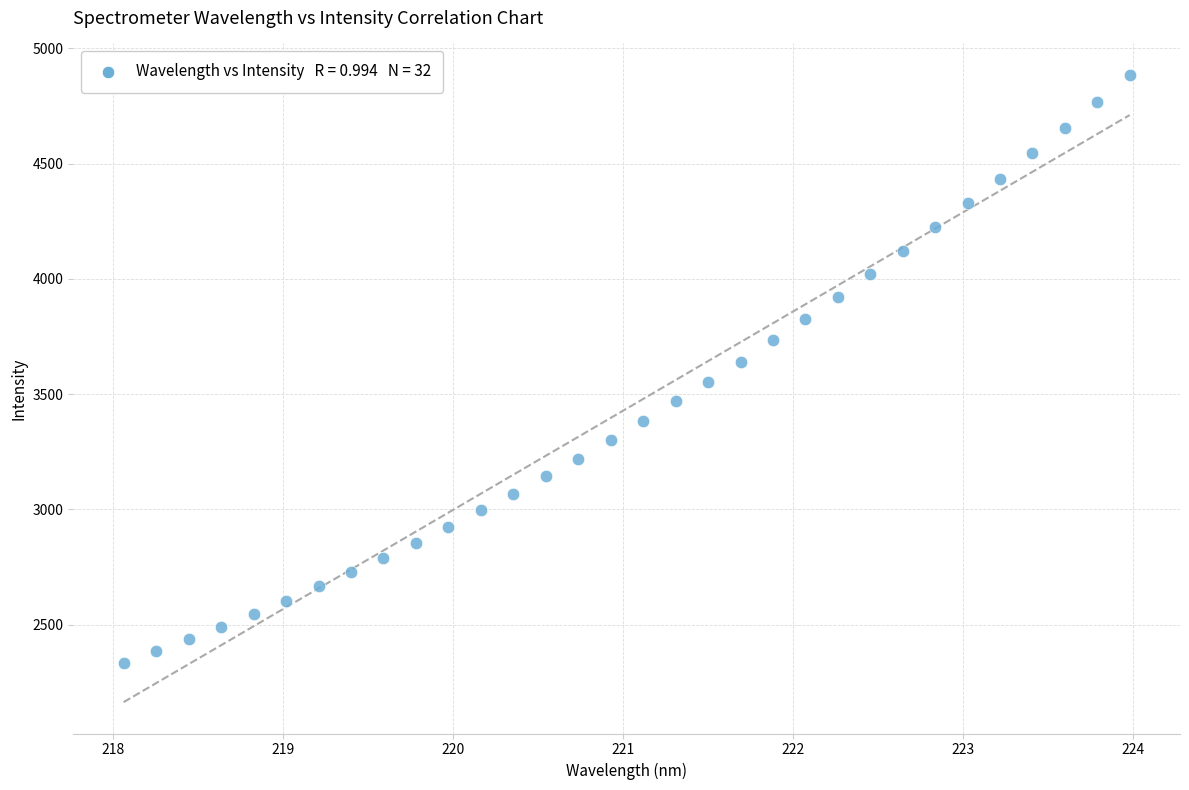

What is the range of Y values (max minus min)?

2552.6